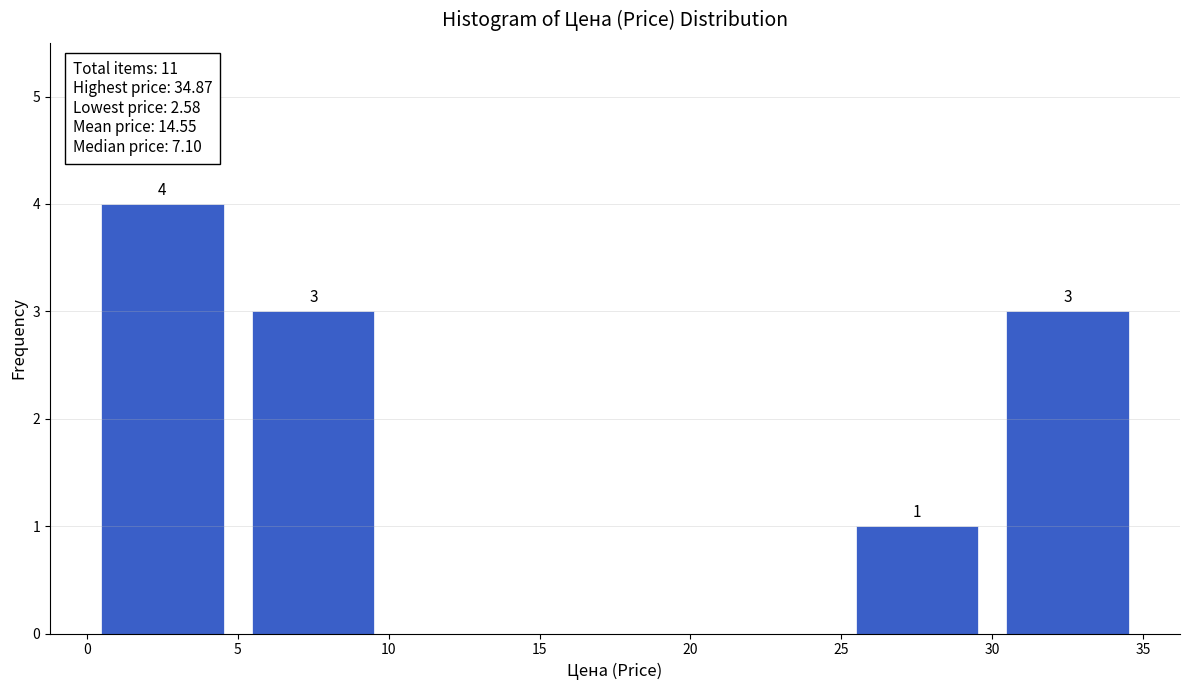

Over which range of the x-axis is the bar tallest?

0 to 5